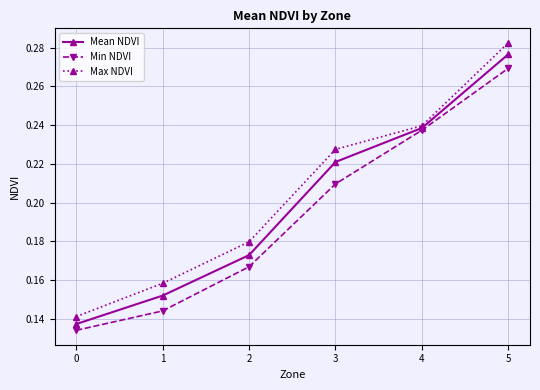

How many Mean NDVI values are between 0 and 1?

6